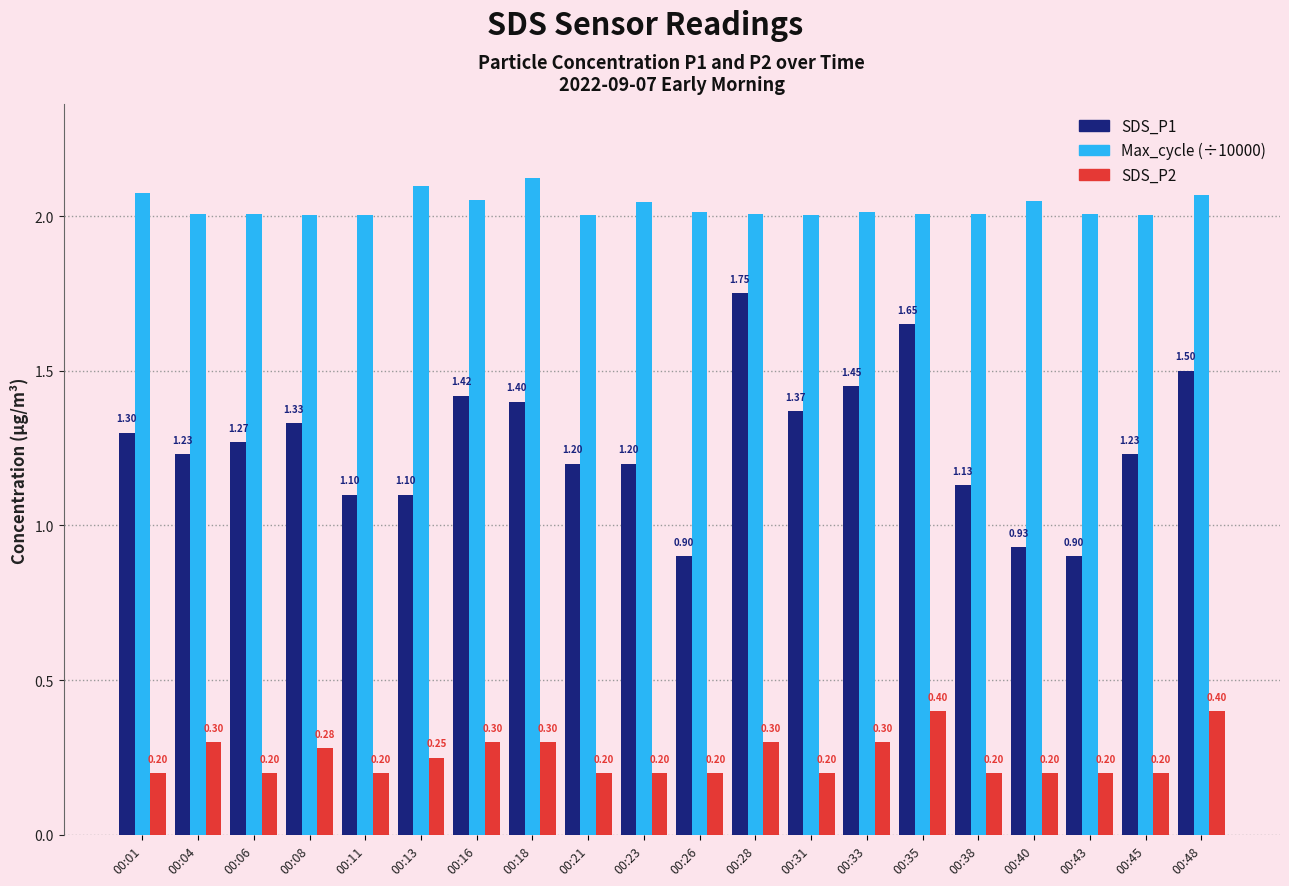

Count the SDS_P2 values in the range 0 to 1.

20